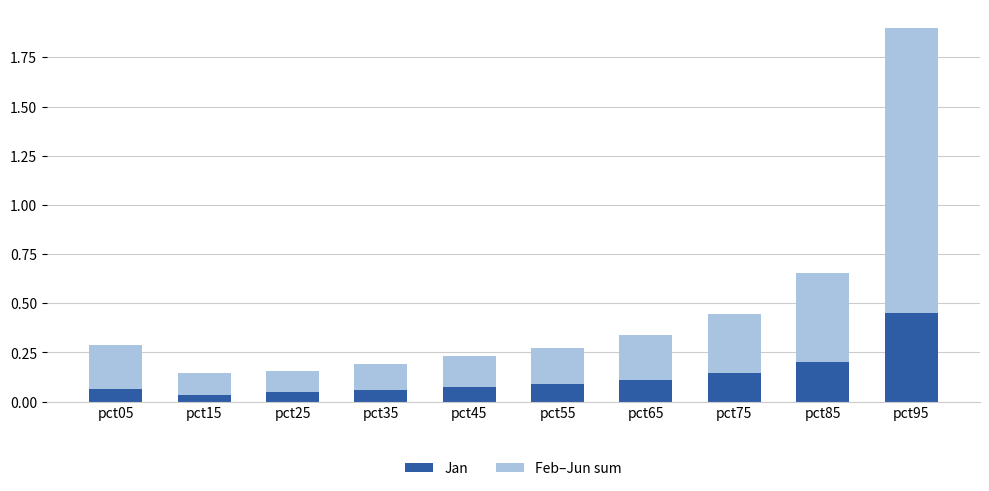

At which category is the sum across all series the highest?

pct95